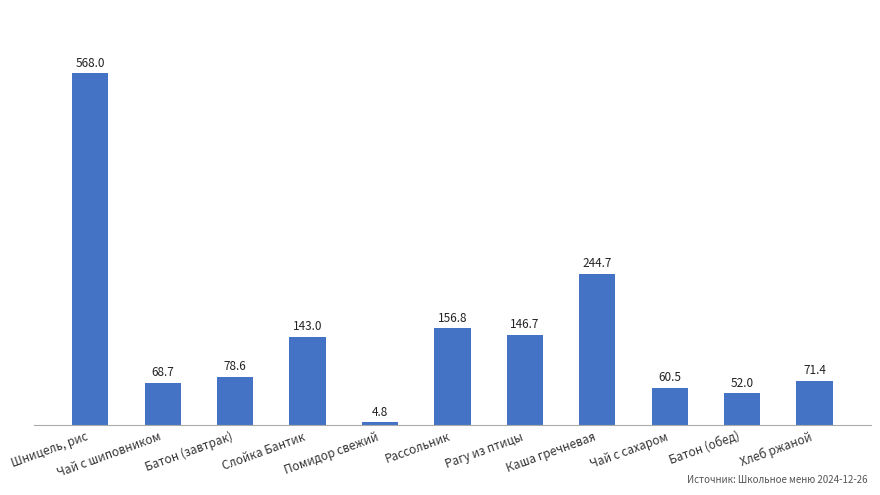

What is the sum of all values?

1595.1